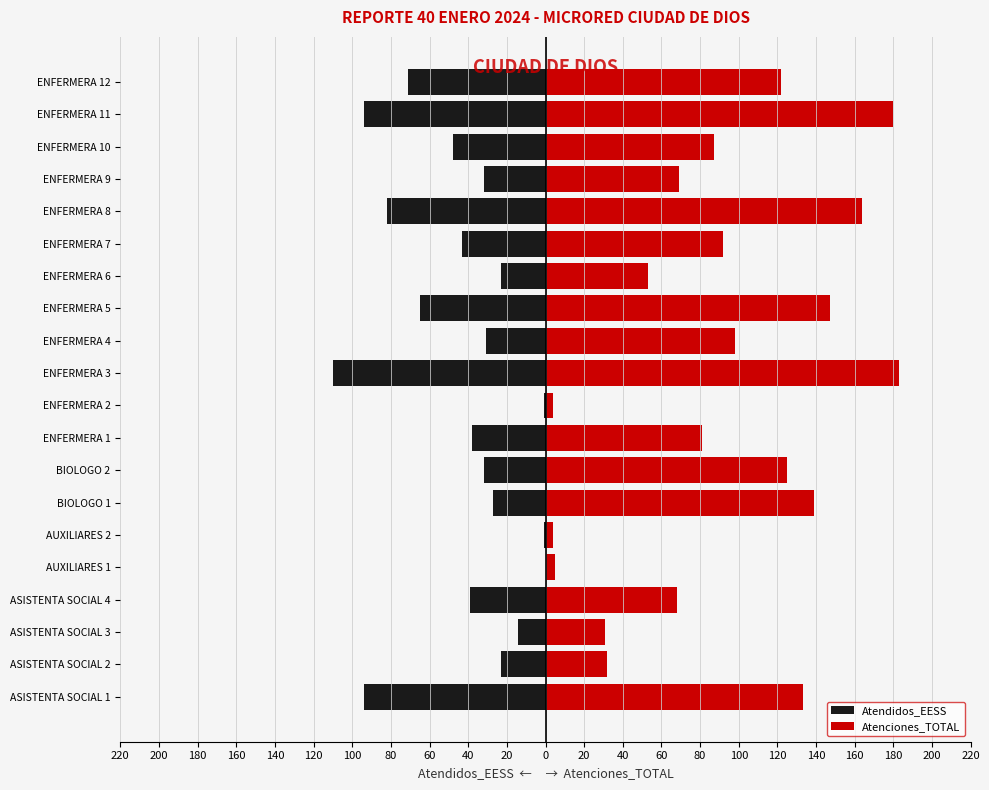

How many bars are there in each group?

2